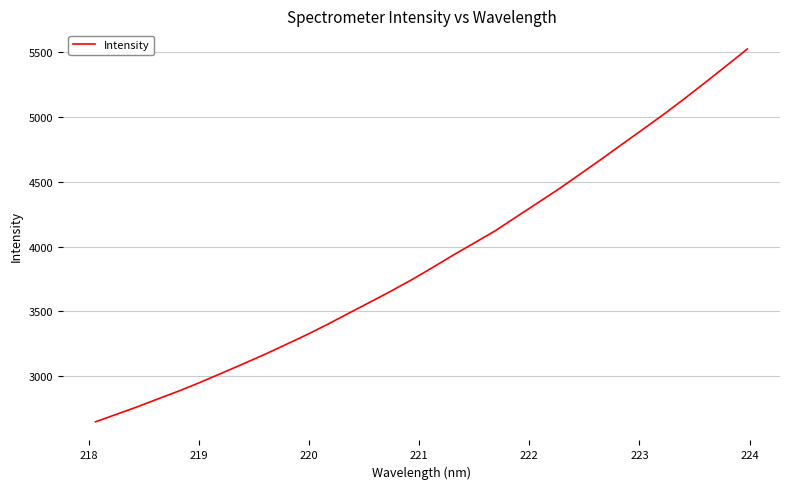

What is the smallest value displayed?

2647.5